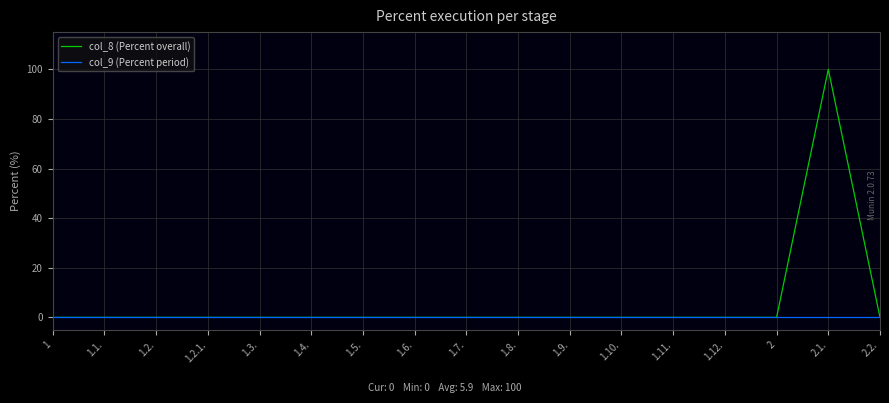

Which series has the largest range (max minus min)?

col_8 (Percent overall)